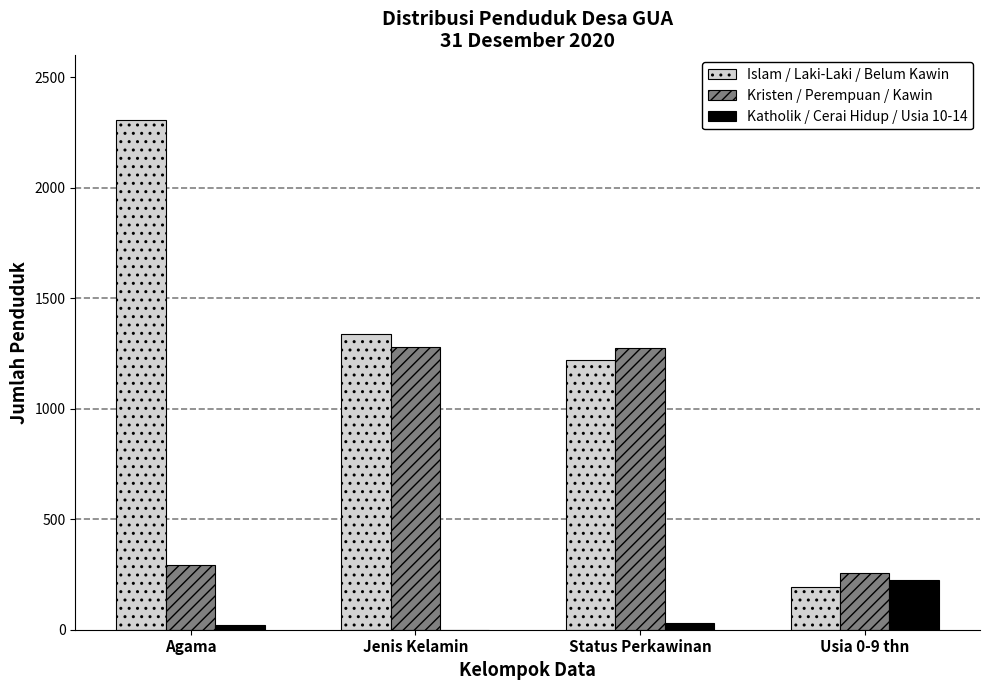

How many distinct data groups are displayed?

3